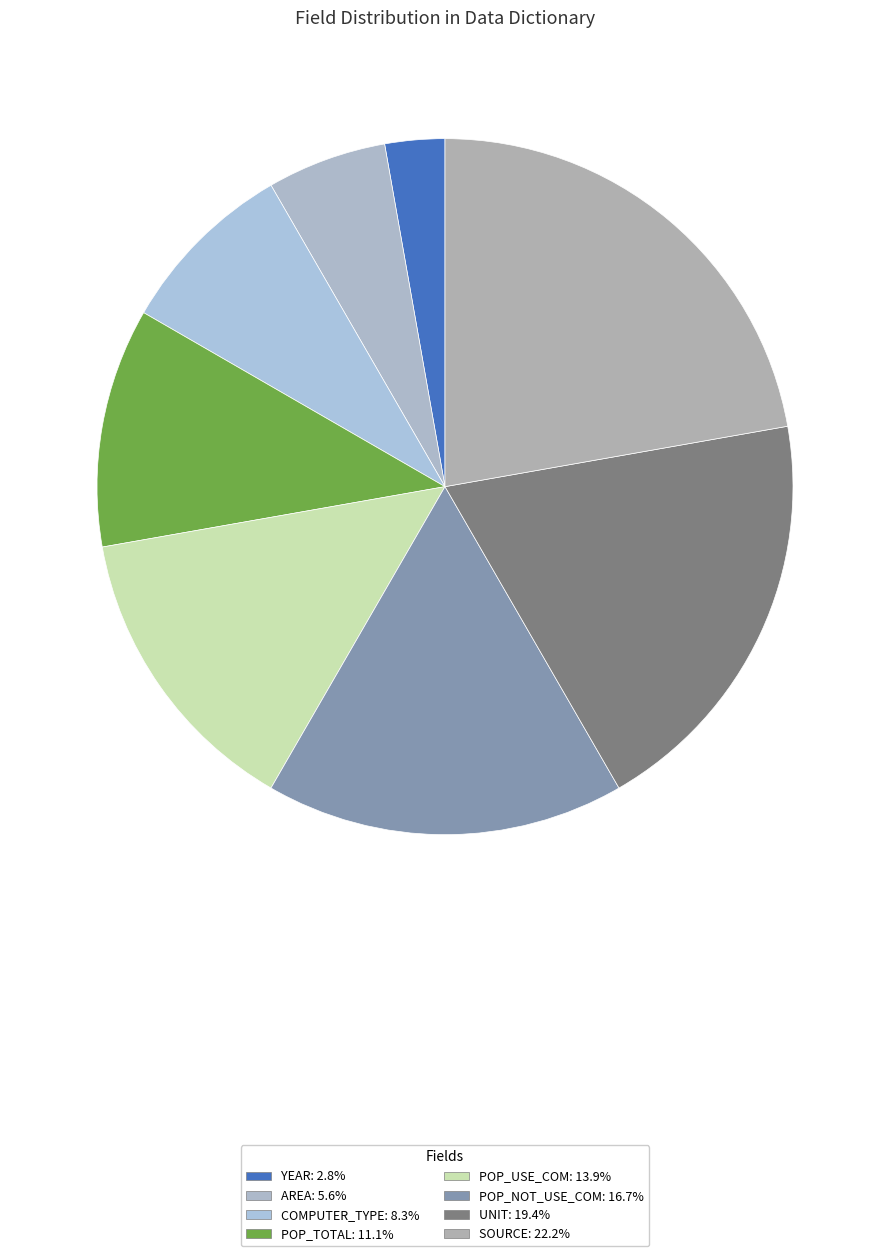

Which category has the smallest portion of the pie?

YEAR